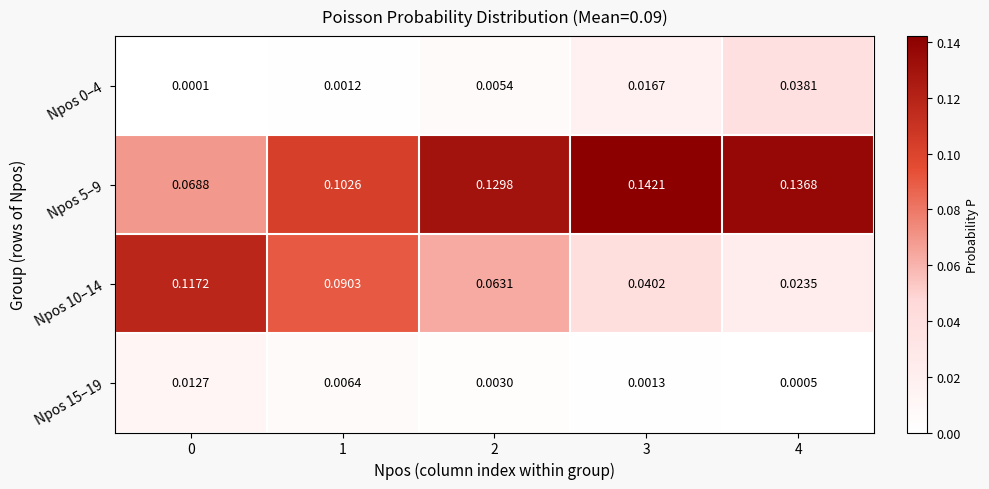

Which series has the largest total across all categories?

Npos 5–9